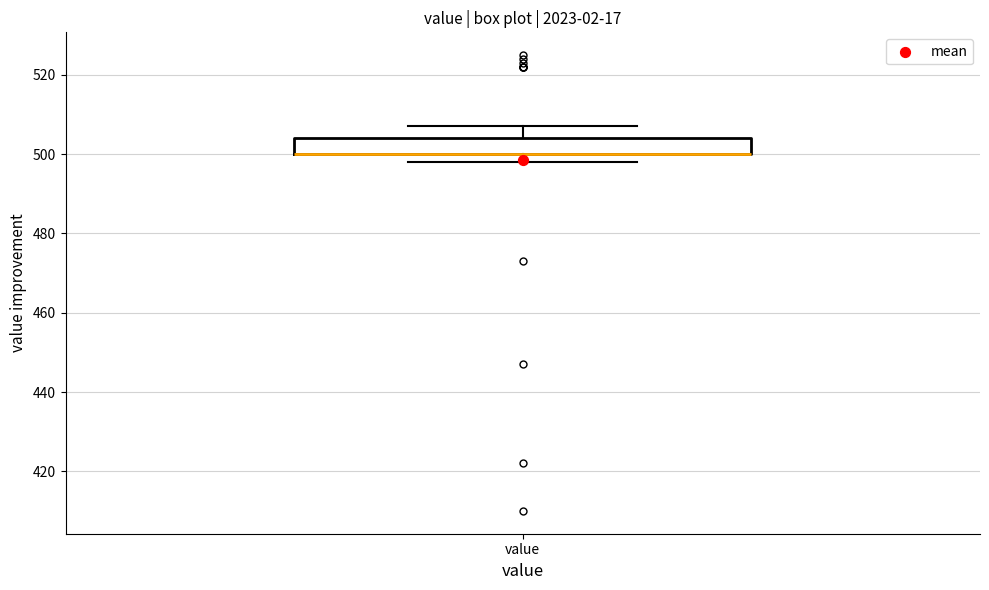

Where is the upper edge of the box for value on the y-axis? The values are not printed on the chart, so give them approximately, as read against the axis.

504